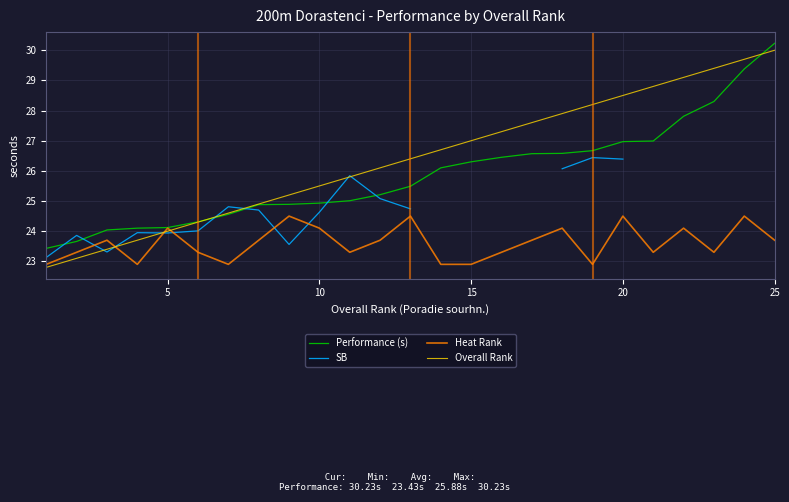

How many interior local valleys does the Heat Rank series have?

6